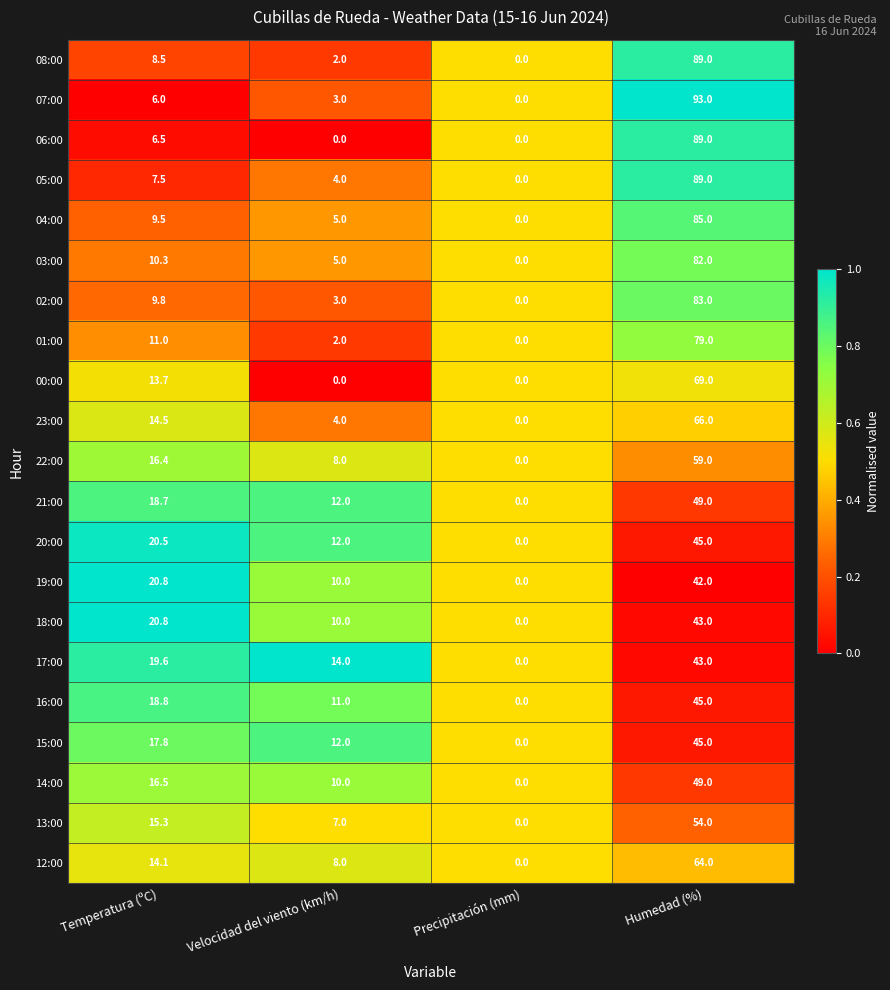

Count the number of data series in this chart.

21